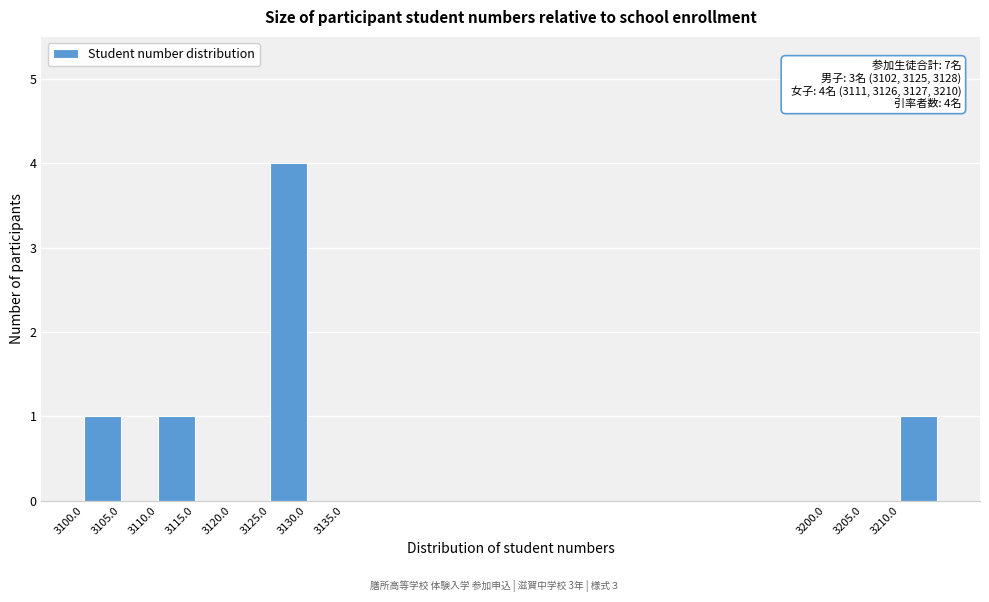

Over which range of the x-axis is the bar tallest?

3125 to 3130